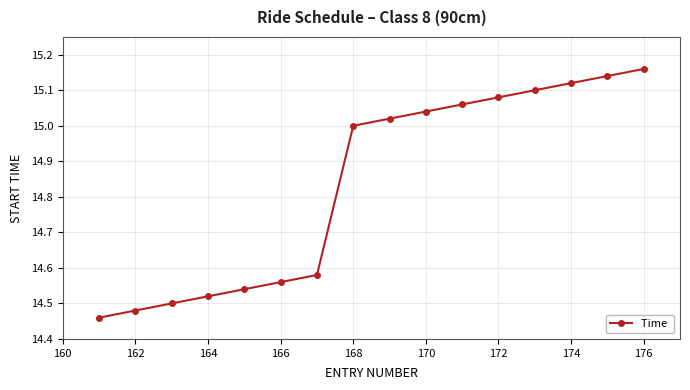

What is the difference between the maximum and minimum values?

0.7